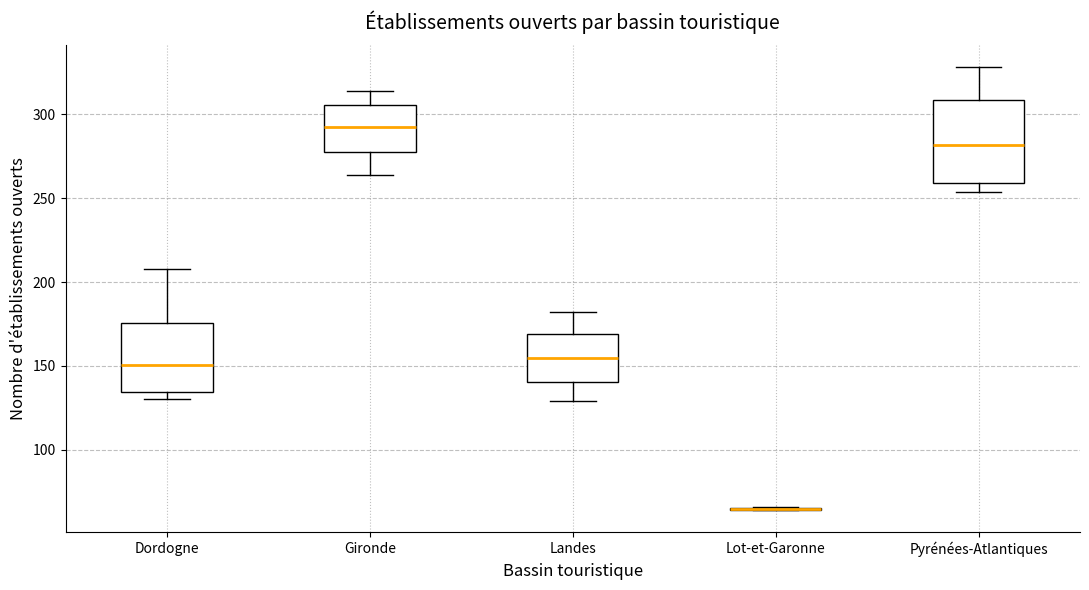

Reading left to right, read every box against the y-axis: the position of its median line, the range the box covers, and the ends of its whiskers. The values are not printed on the chart, so give them approximately, as read against the axis.

Dordogne: median 150, box 135 to 175, whiskers 130 to 210
Gironde: median 295, box 280 to 305, whiskers 265 to 315
Landes: median 155, box 140 to 170, whiskers 130 to 180
Lot-et-Garonne: box collapsed to a line at 65, whiskers 65 to 65
Pyrénées-Atlantiques: median 280, box 260 to 310, whiskers 255 to 330